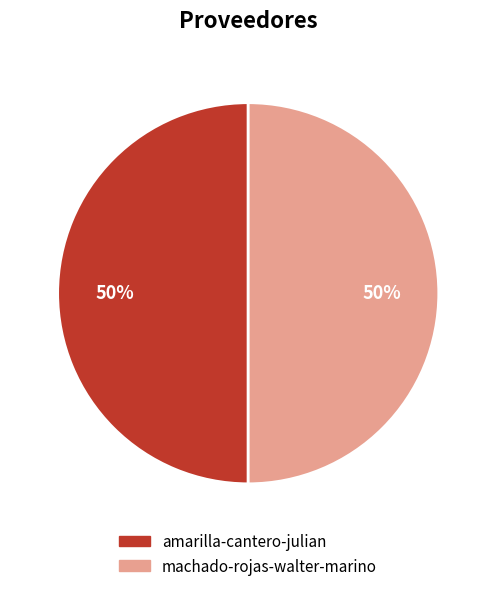

What percentage is the machado-rojas-walter-marino slice, to the nearest percent?

50%